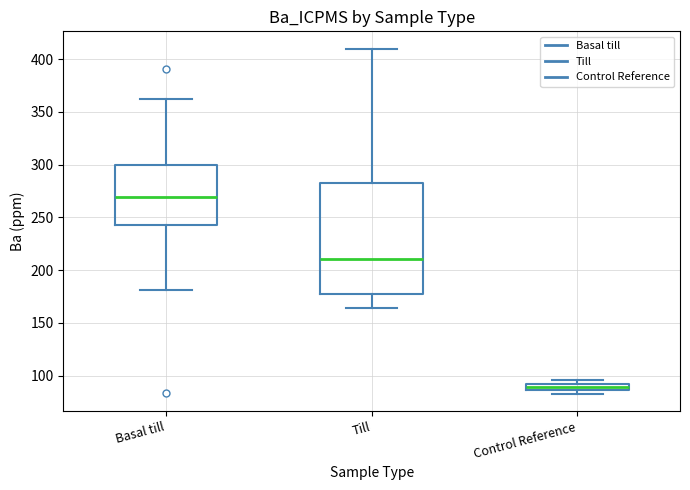

Where is the lower edge of the box for Till on the y-axis? The values are not printed on the chart, so give them approximately, as read against the axis.

175